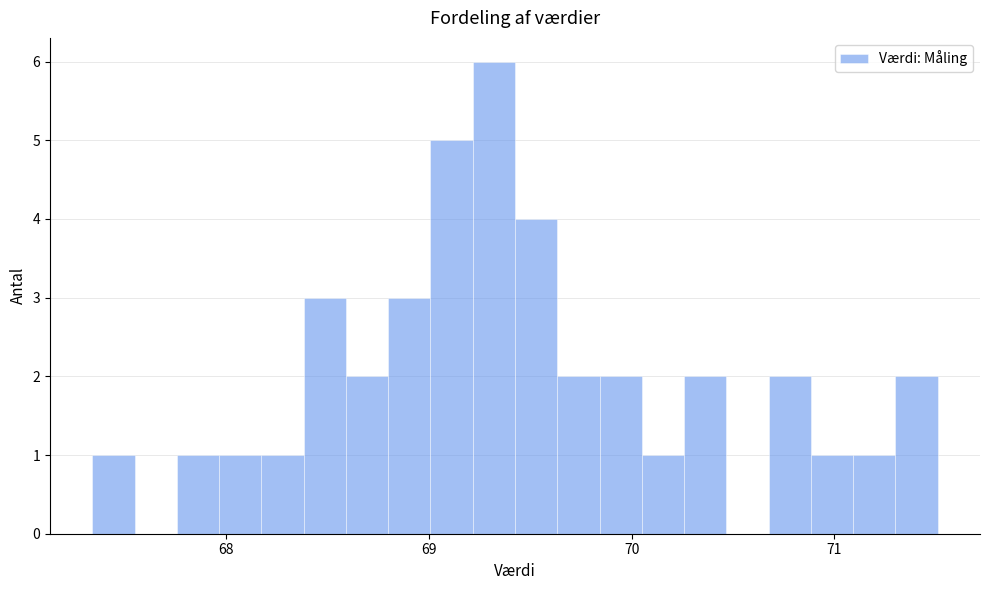

Around what value on the x-axis is the tallest bar? Give the approximate position of its centre, as read against the axis.

69.3